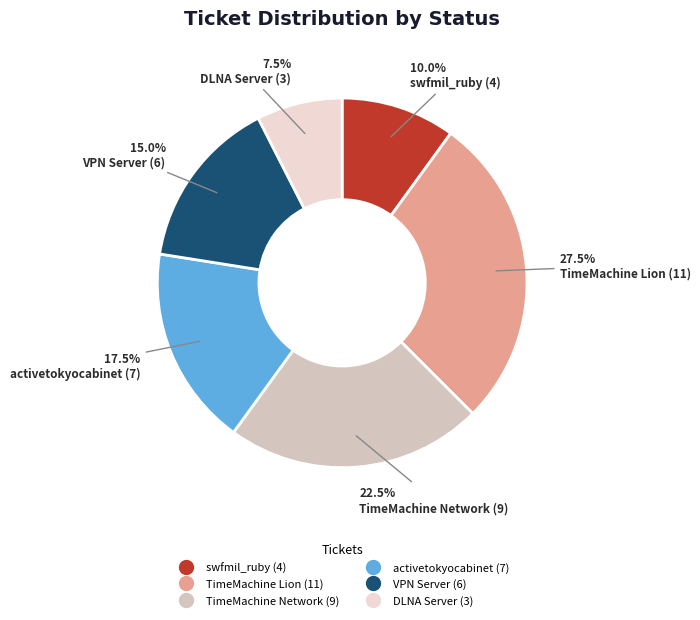

Is there any slice that represents more than half of the pie?

No